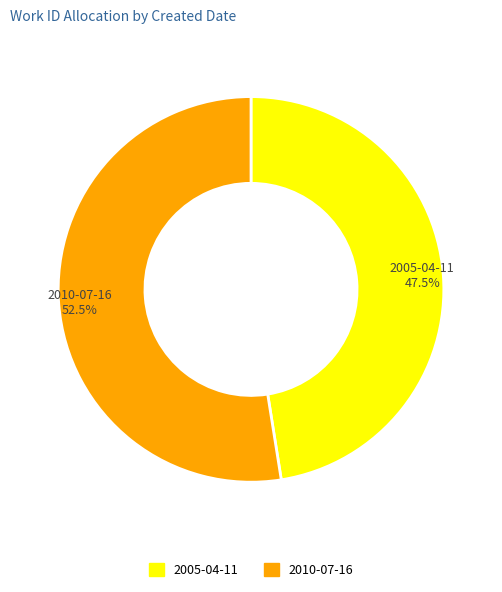

How many slices are in this pie chart?

2